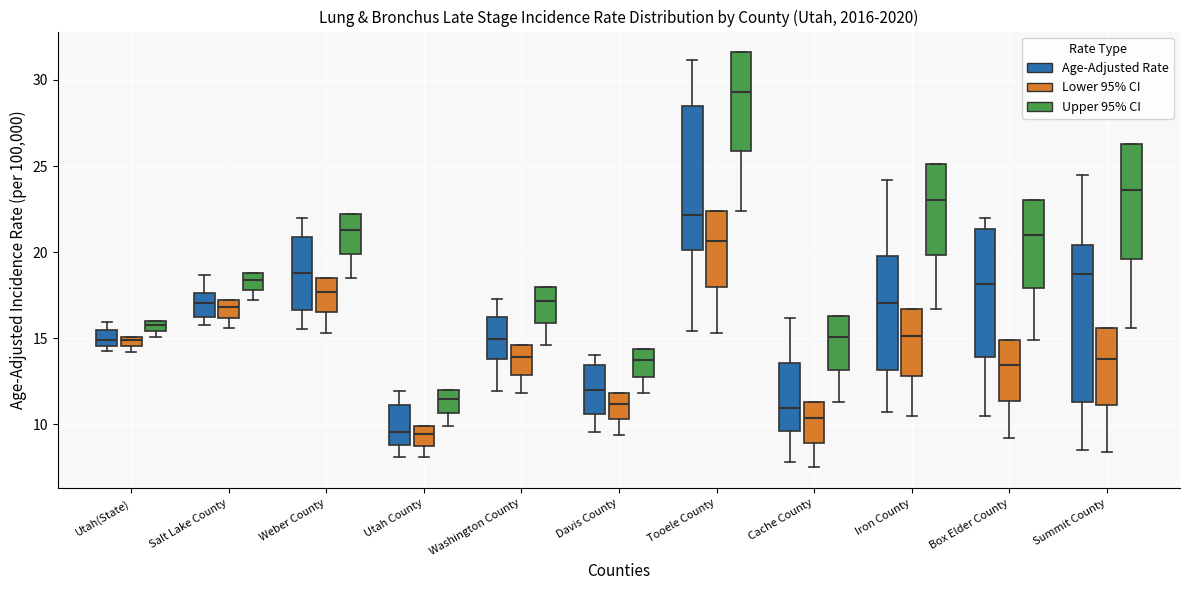

Where is the upper edge of the box for Weber County (Upper 95% CI) on the y-axis? The values are not printed on the chart, so give them approximately, as read against the axis.

22.0